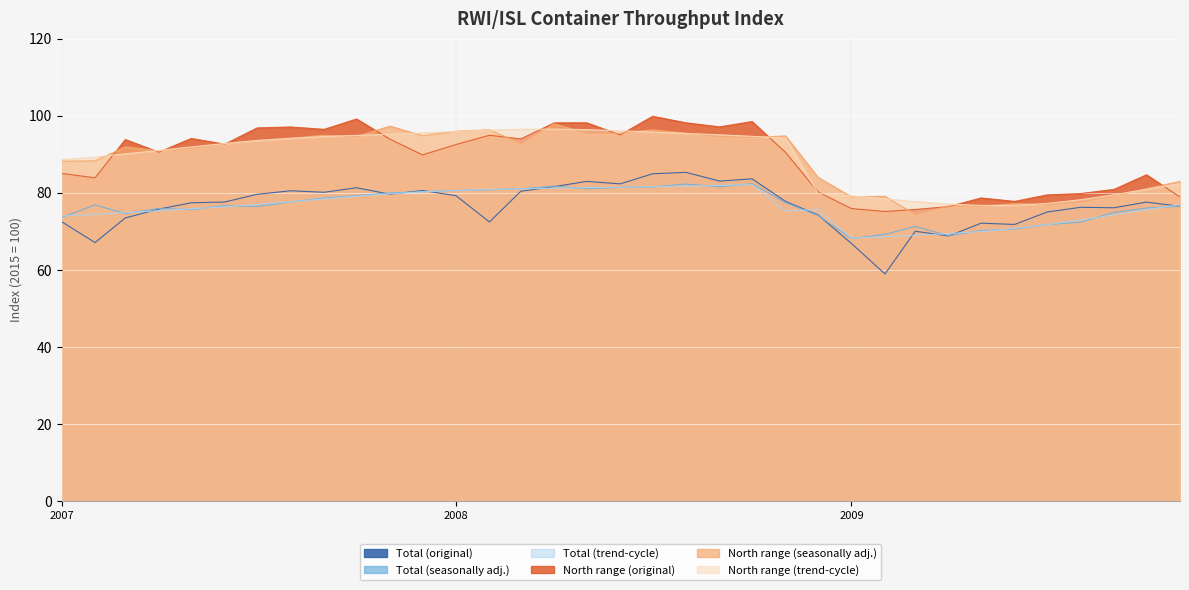

True or false: Total (seasonally adj.) and North range (original) cross at least once.

False